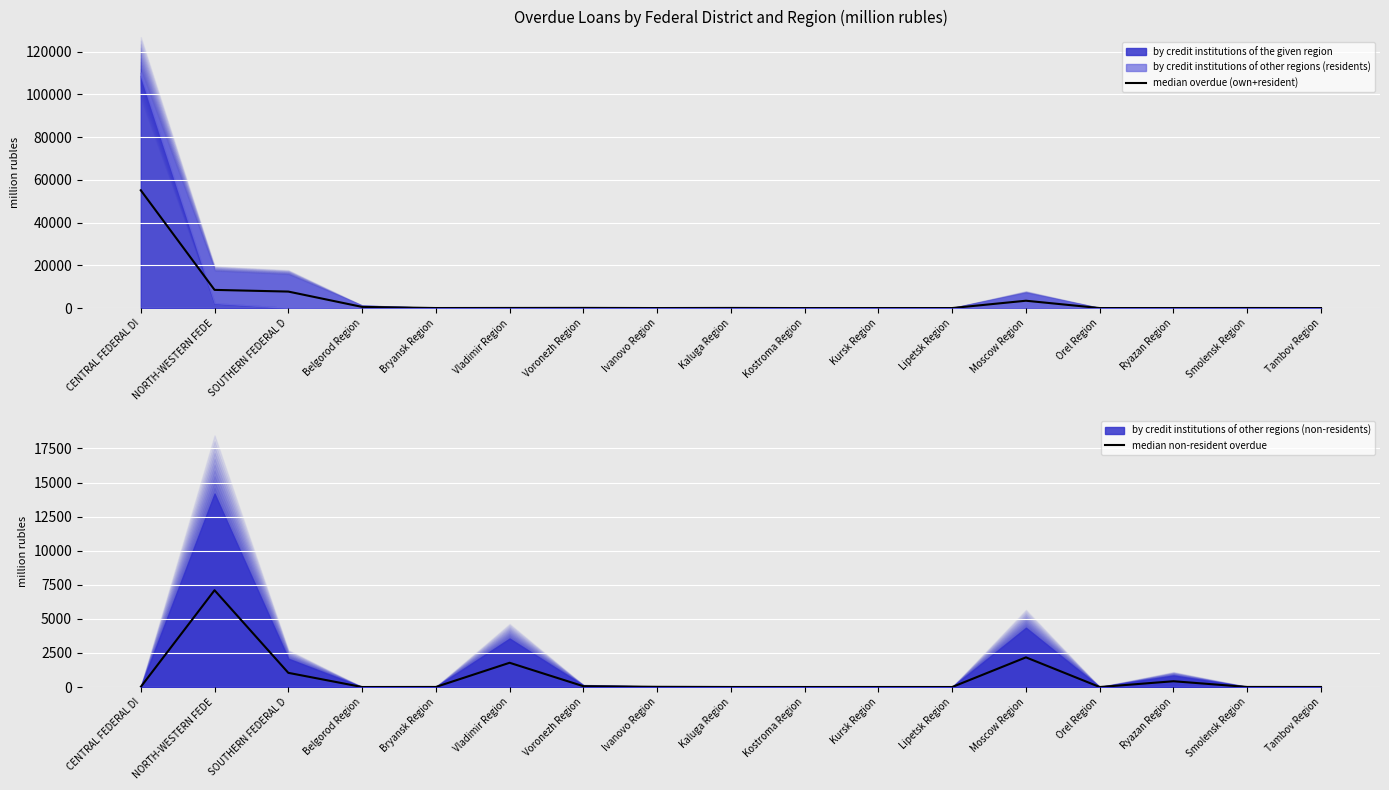

True or false: median non-resident overdue and median overdue (own+resident) intersect in this chart.

True